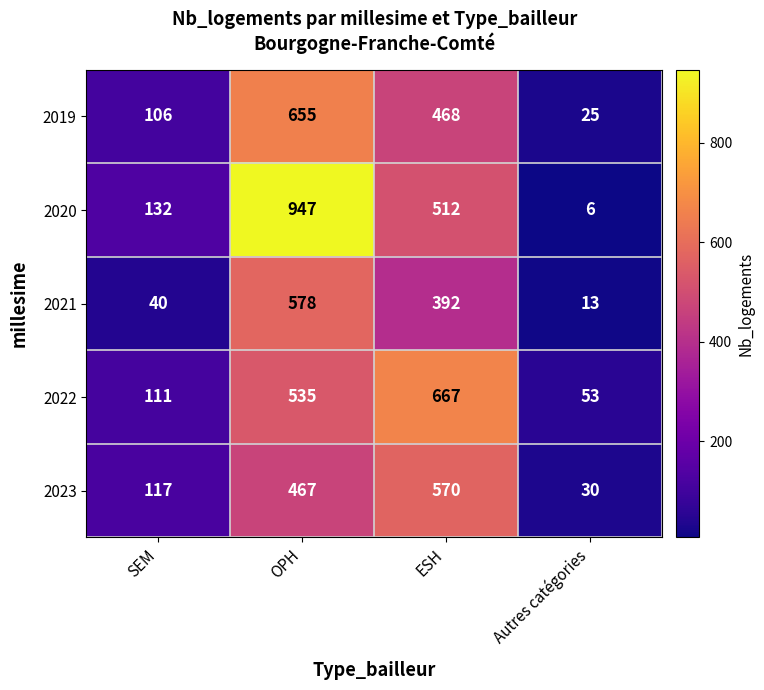

What is the total value across all series at ESH?

2609